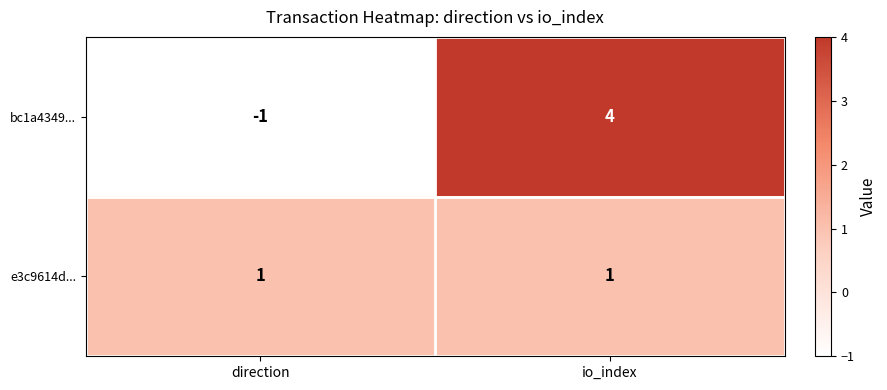

Which category has the lowest value across all series?

direction